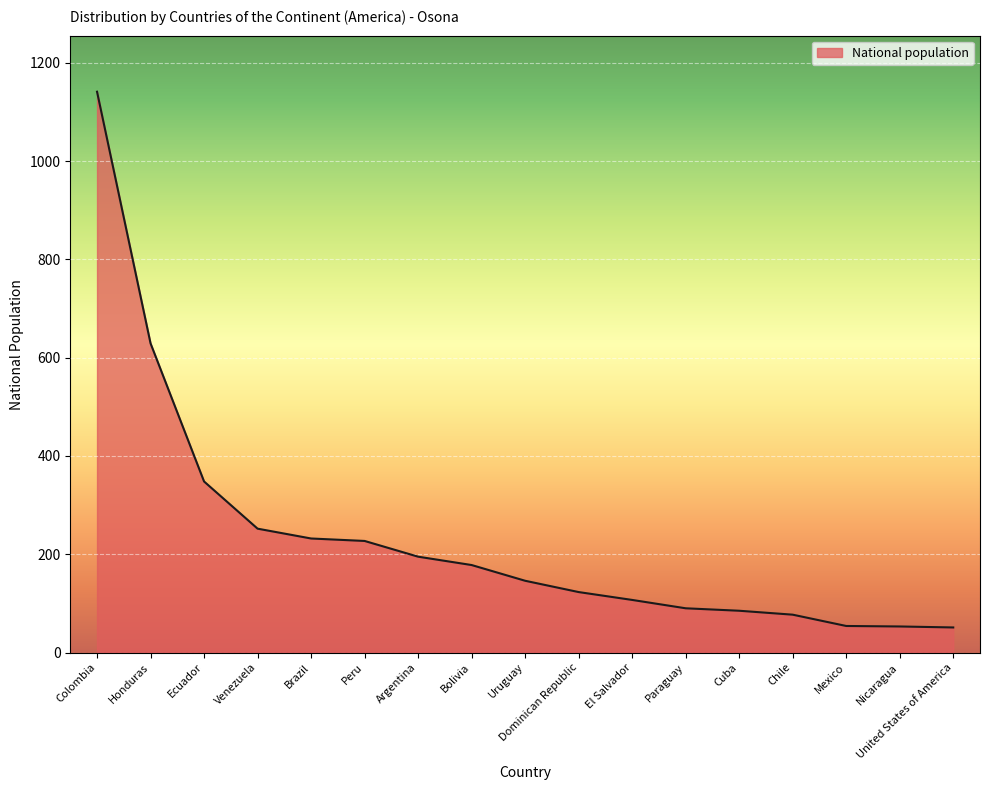

What is the sum of the values at Mexico and Ecuador?

402